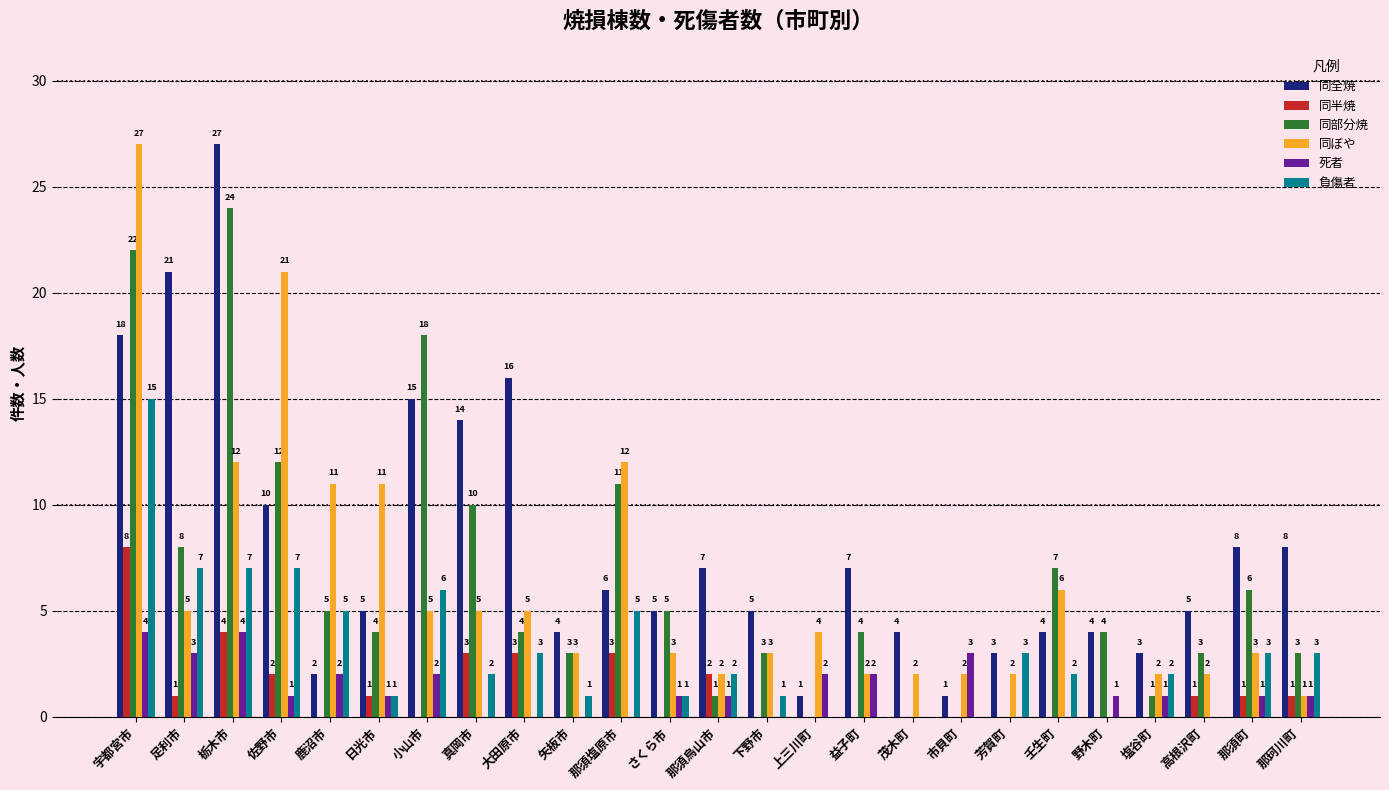

How many positive values does the 同部分焼 series have?

21